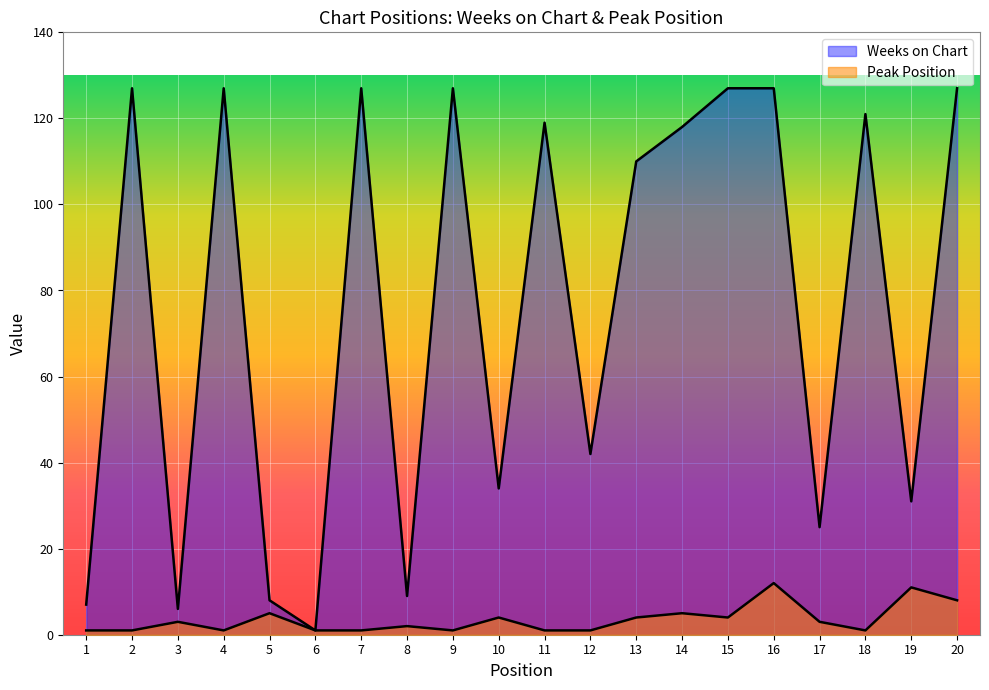

What is the difference between the maximum and minimum values in the Peak Position series?

11